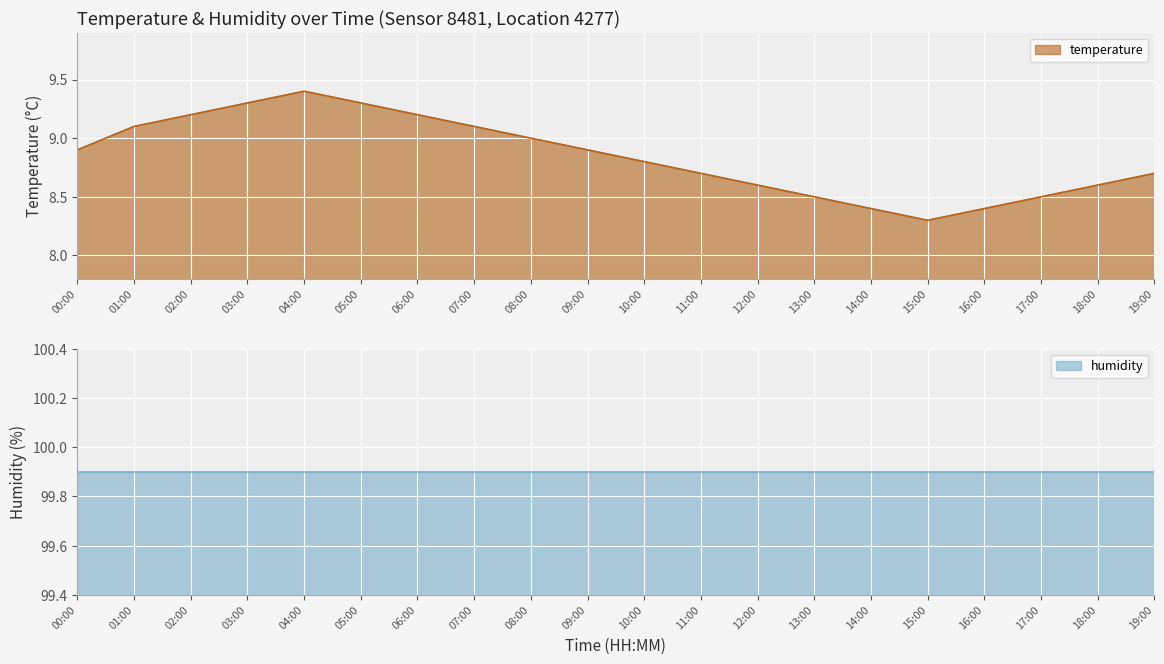

Which category has the lowest value in the temperature series?

15:00